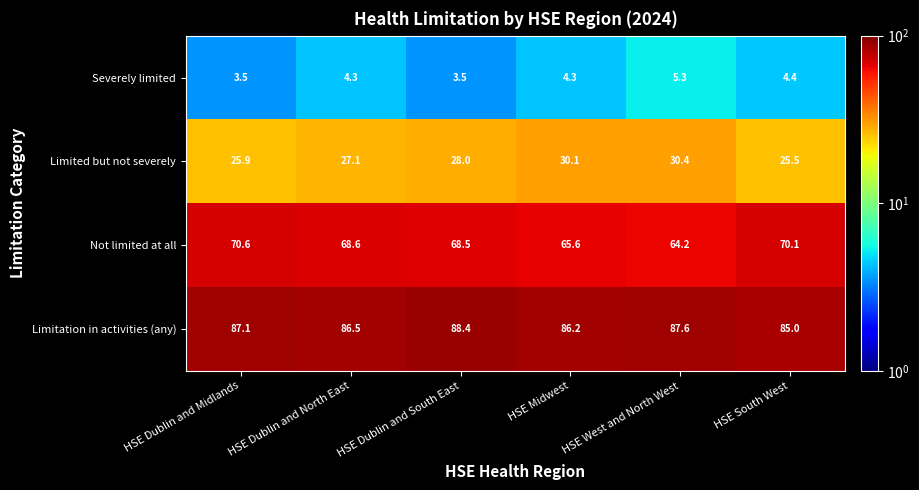

Read the Severely limited value at HSE West and North West.

5.3